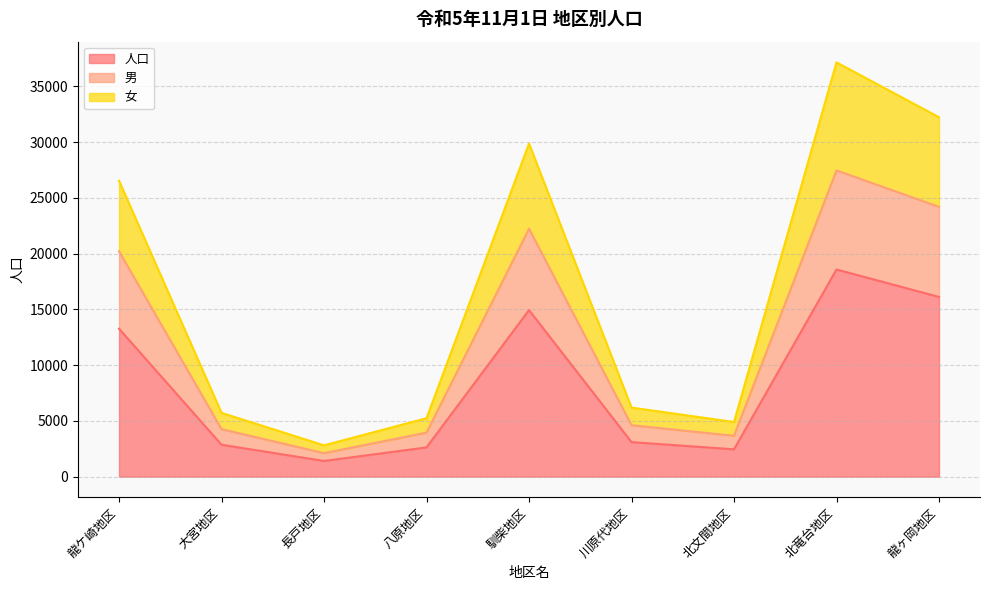

At which category does 女 reach its first local peak?

馴柴地区